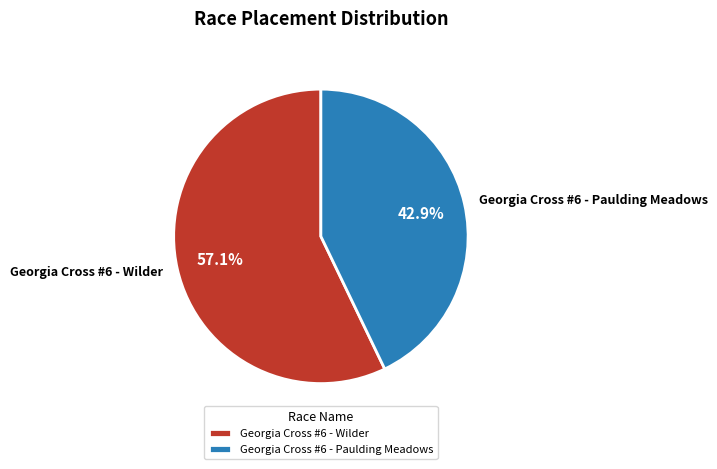

True or false: Georgia Cross #6 - Paulding Meadows accounts for 43% of the total.

True